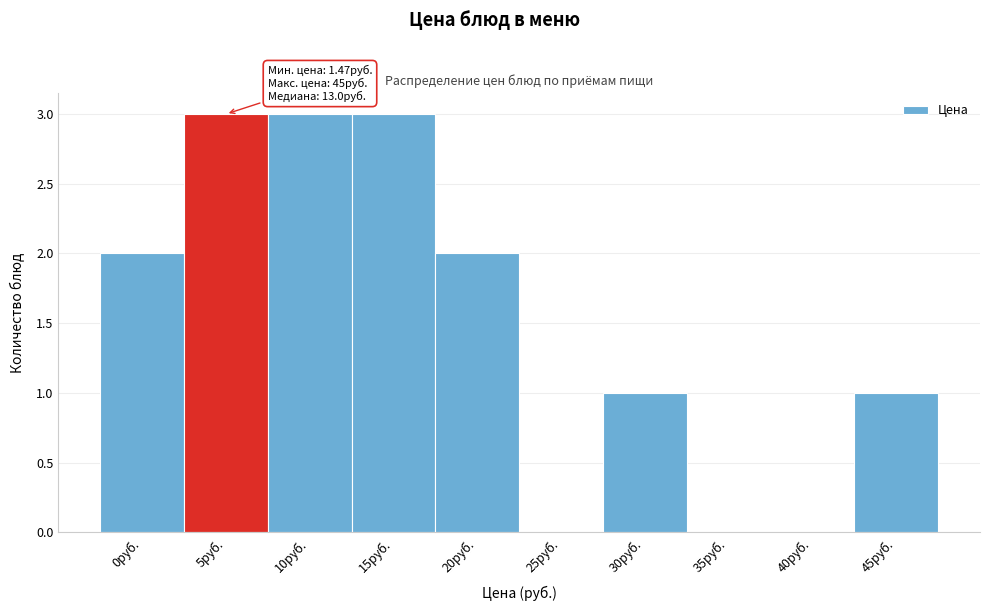

Reading left to right, list all the values displayed in this chart.

0руб.=2	5руб.=3	10руб.=3	15руб.=3	20руб.=2	25руб.=0	30руб.=1	35руб.=0	40руб.=0	45руб.=1